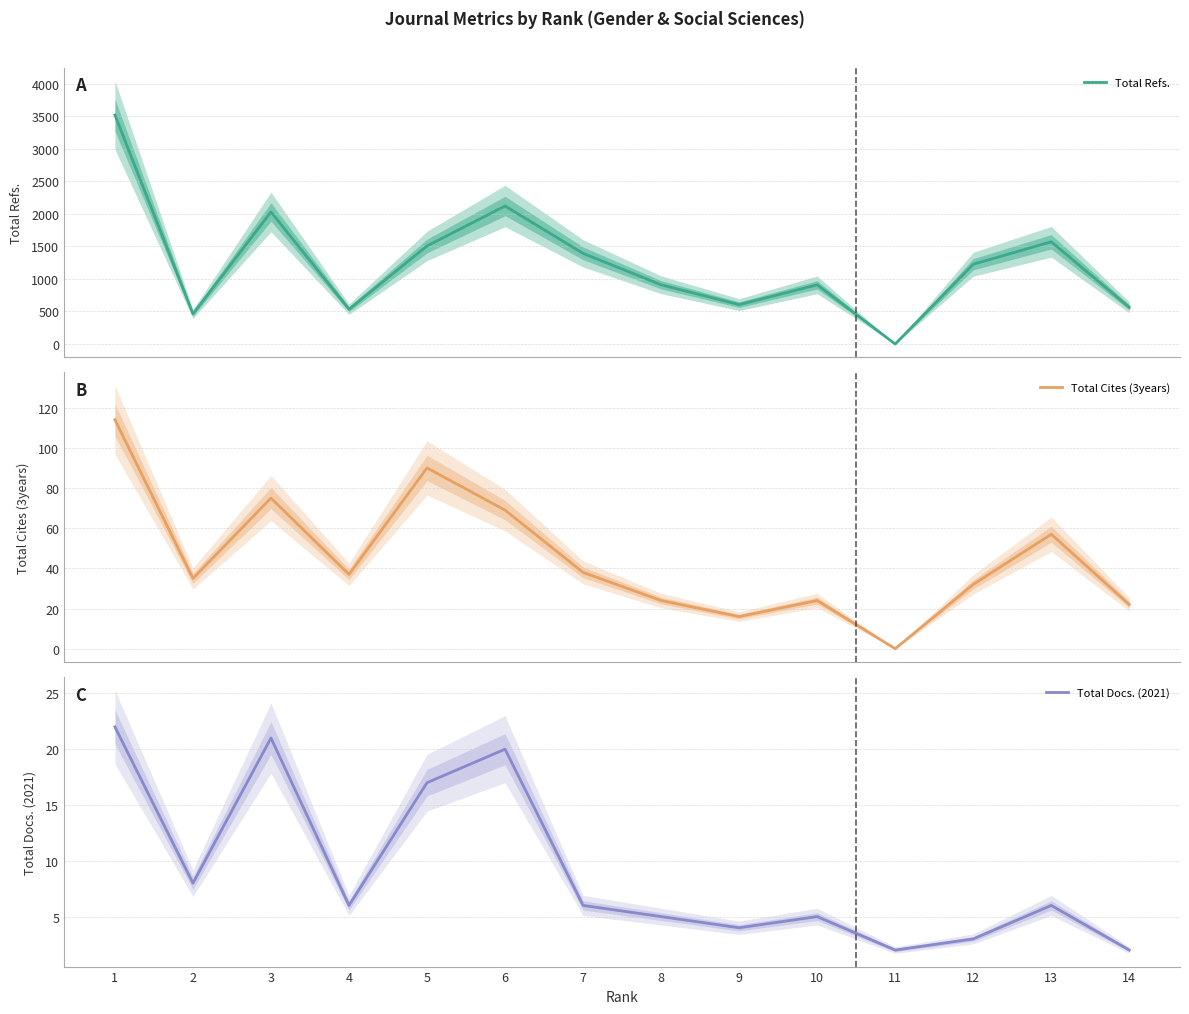

What are all the series names shown in the legend?

Total Refs., Total Cites (3years), Total Docs. (2021)